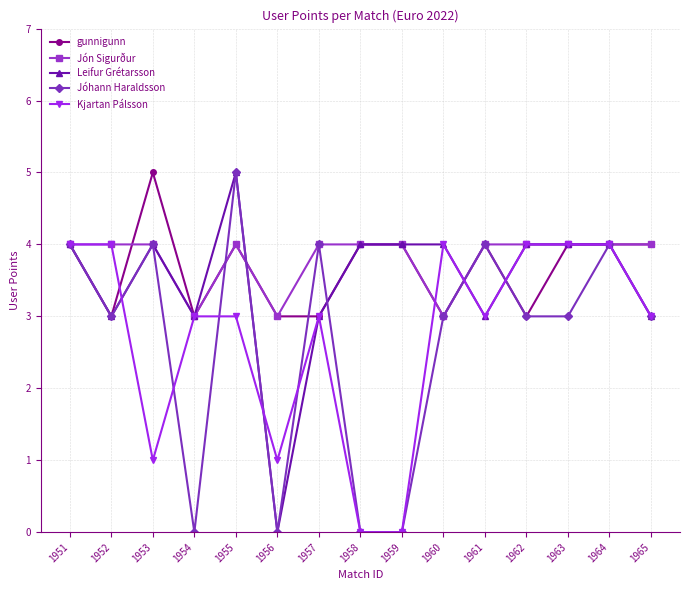

What is the total value across all series at 1959?

12